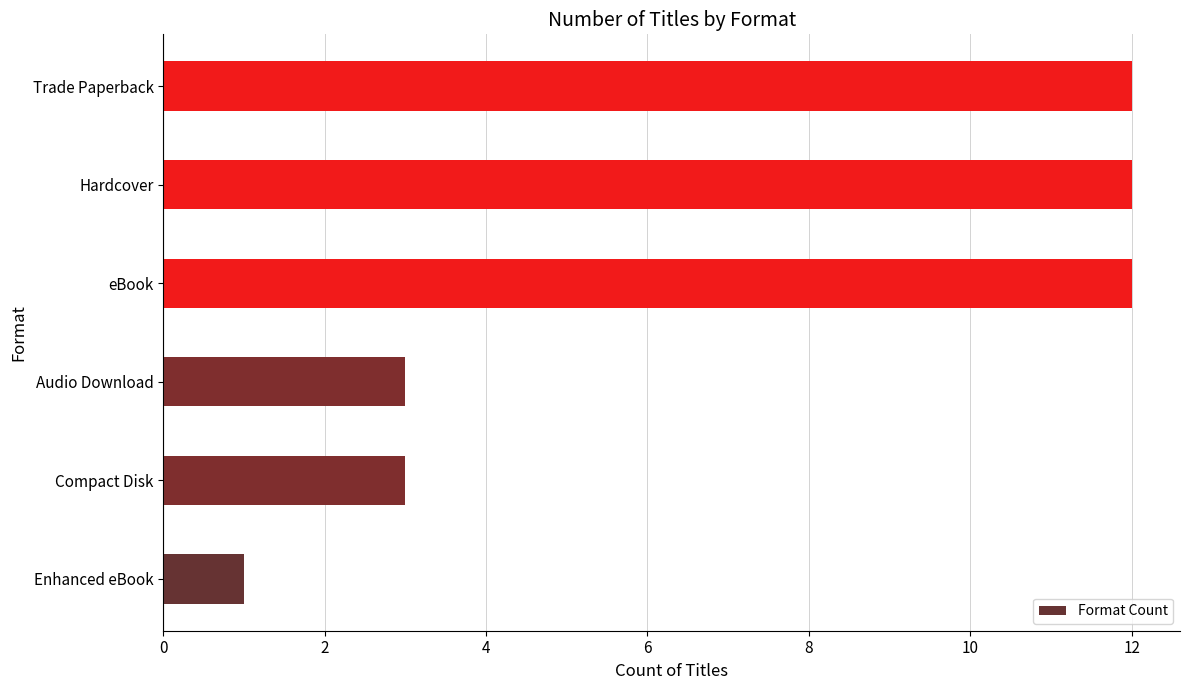

Reading bottom to top, list all the values displayed in this chart.

1	3	3	12	12	12